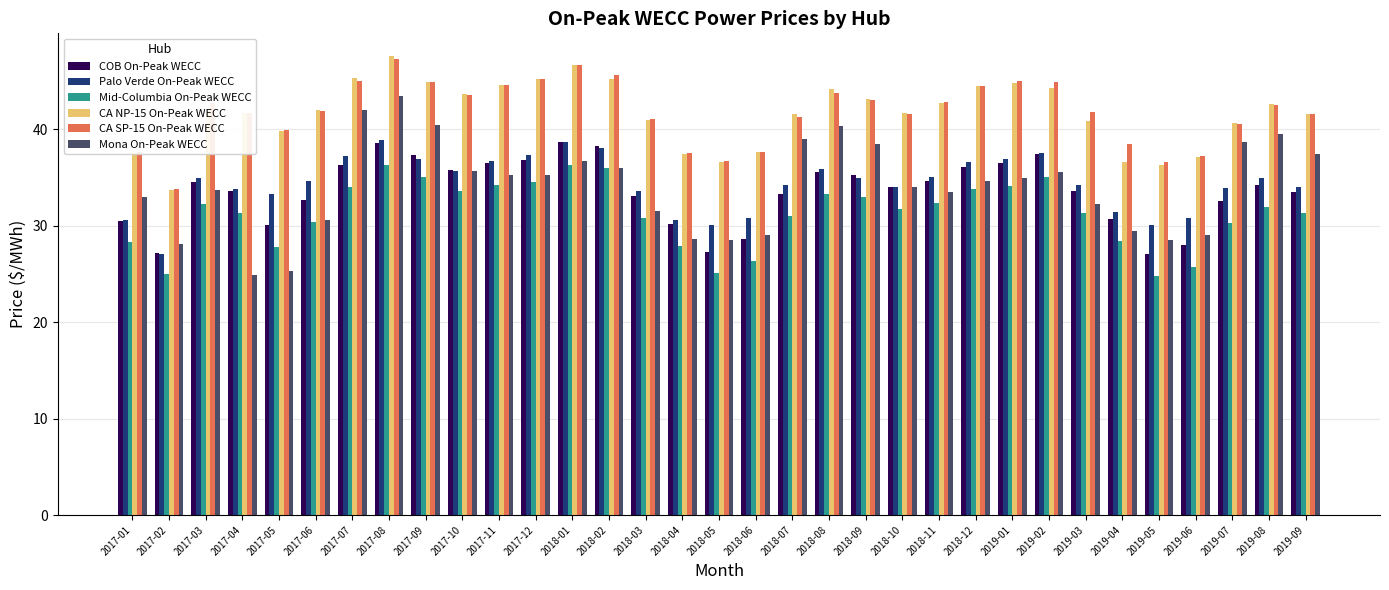

What is the label of the 26th bar from the left?

2019-02